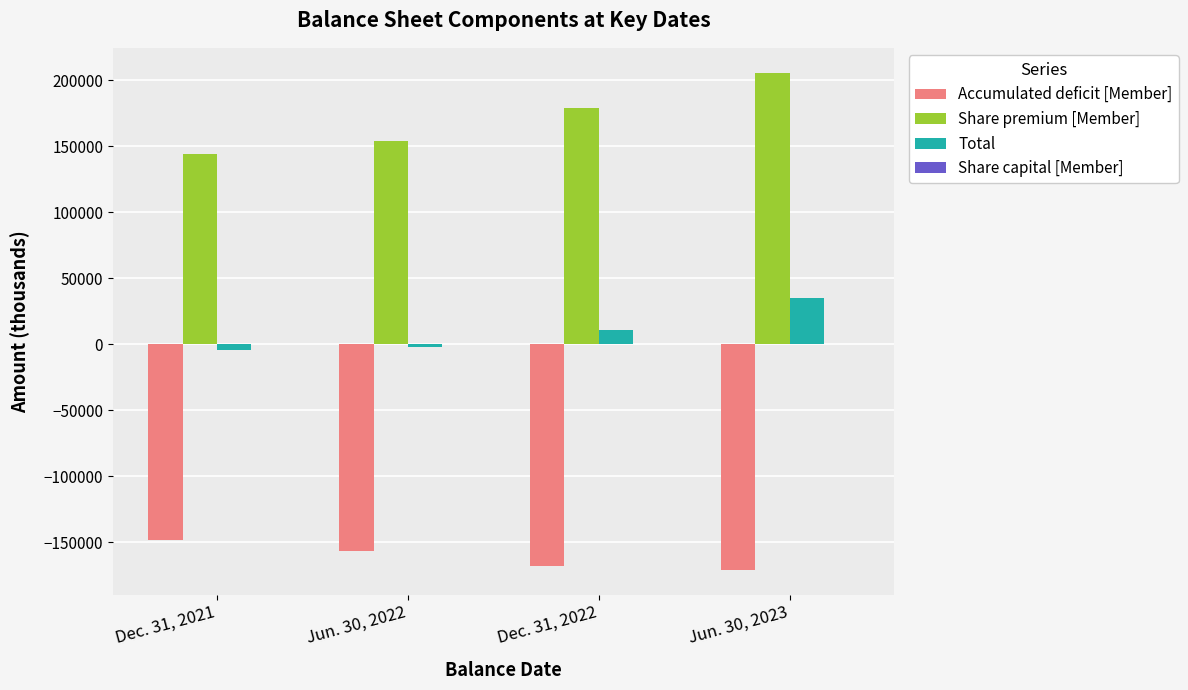

True or false: Total has a value of -4582 at Dec. 31, 2021.

True